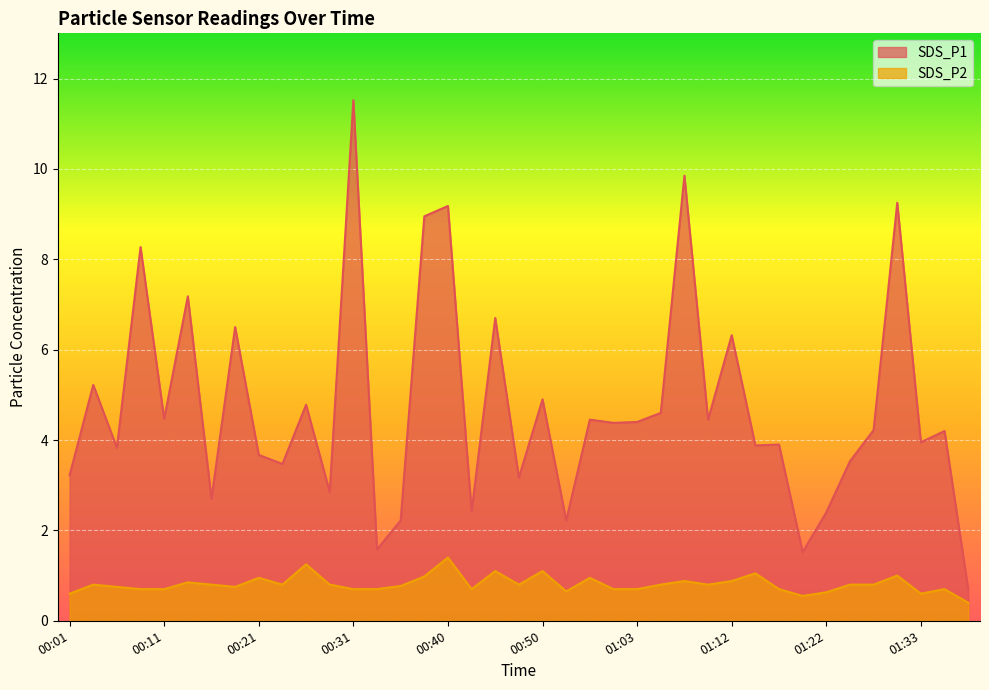

At which label does SDS_P1 reach its peak?

00:31